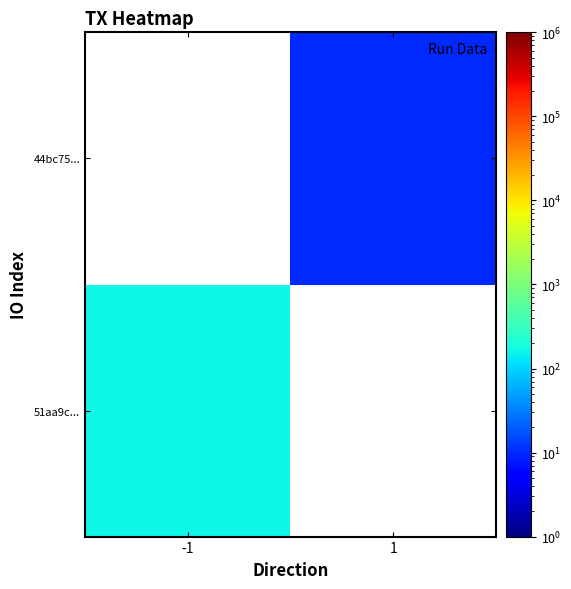

Is the value of 44bc75... at -1 greater than the value of 51aa9c... at -1?

No